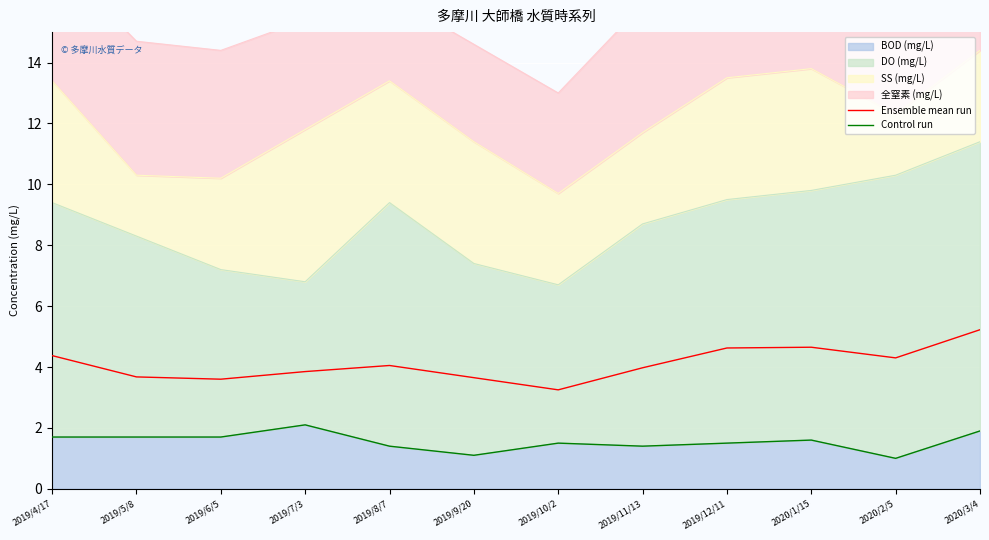

What is the approximate value of Control run at 2019/10/2?

1.5